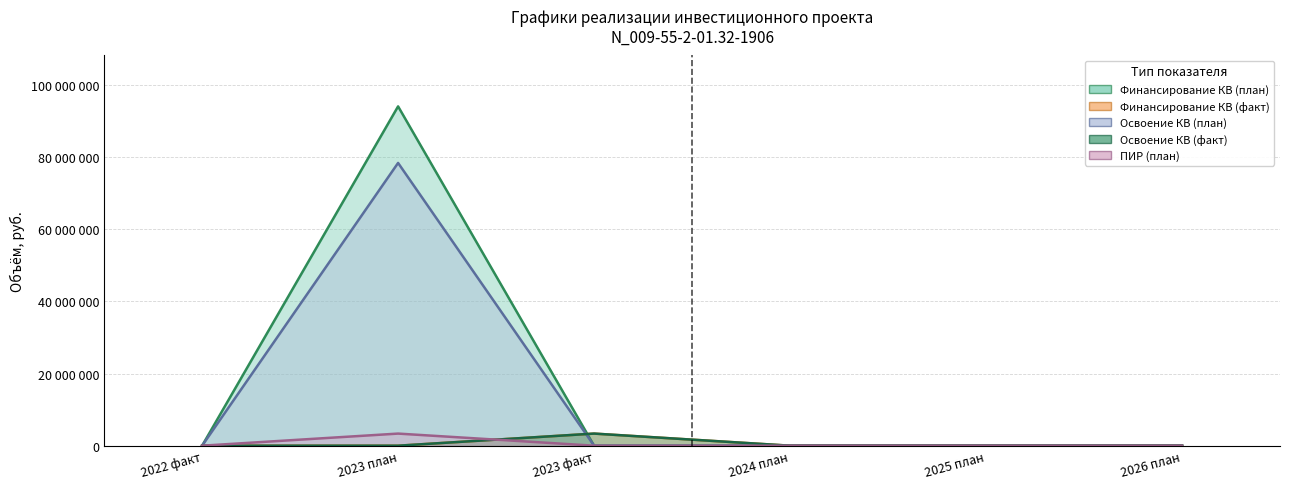

Is the value of ПИР (план) at 2025 план greater than the value of Финансирование КВ (план) at 2024 план?

No